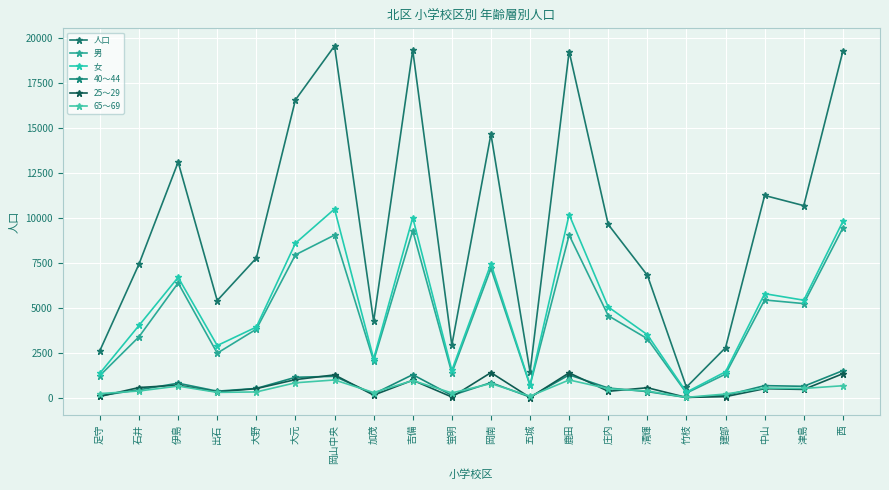

Rank the series by their maximum value, from lowest to highest.

65～69, 25～29, 40～44, 男, 女, 人口